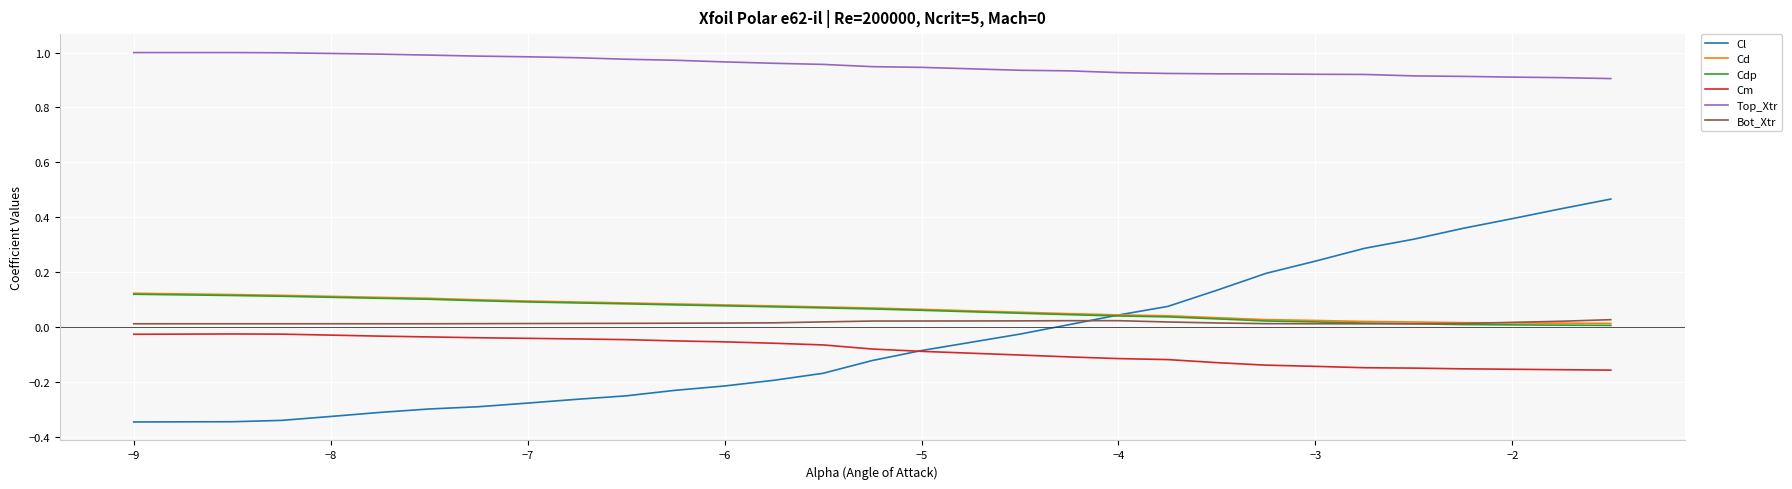

Which series has the largest total across all categories?

Top_Xtr